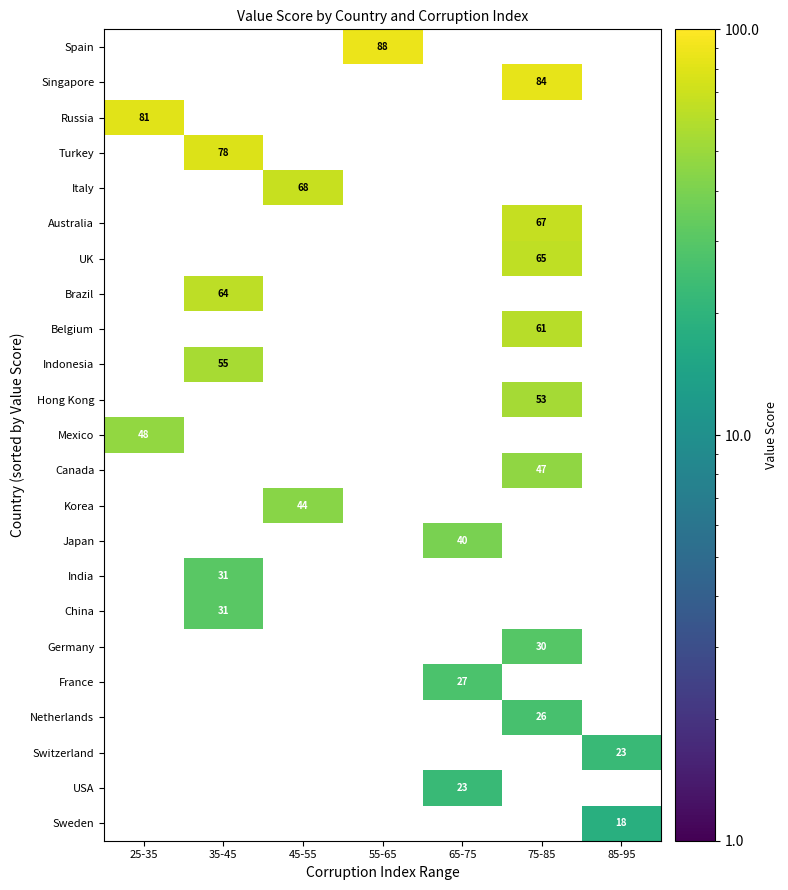

How many series are shown in this chart?

23